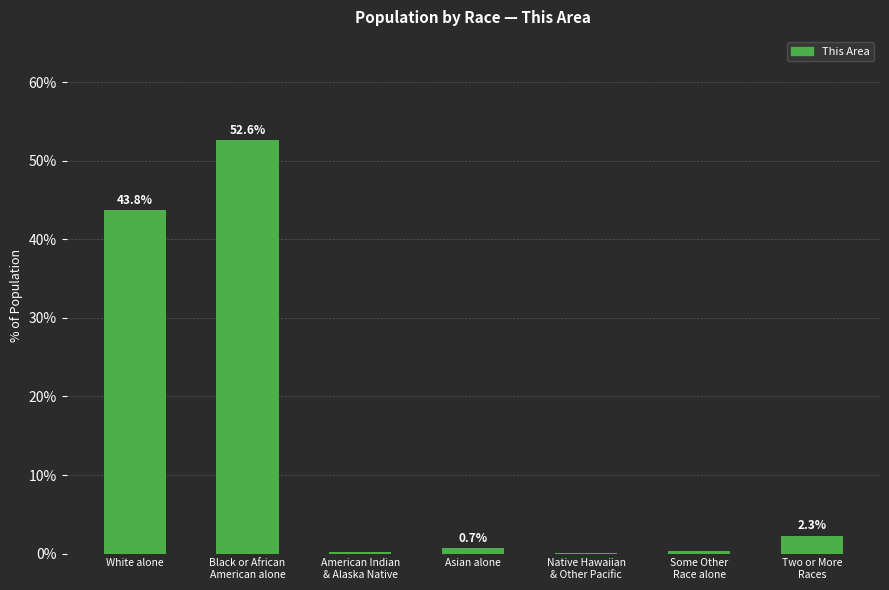

What is the greatest value displayed?

52.6